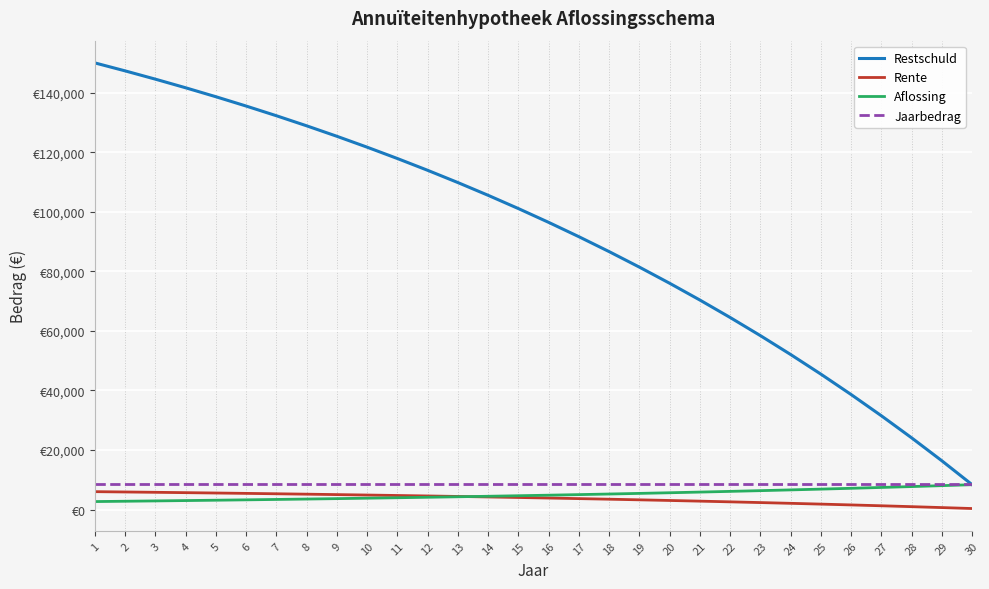

At how many categories does at least one series exceed 121802?

9